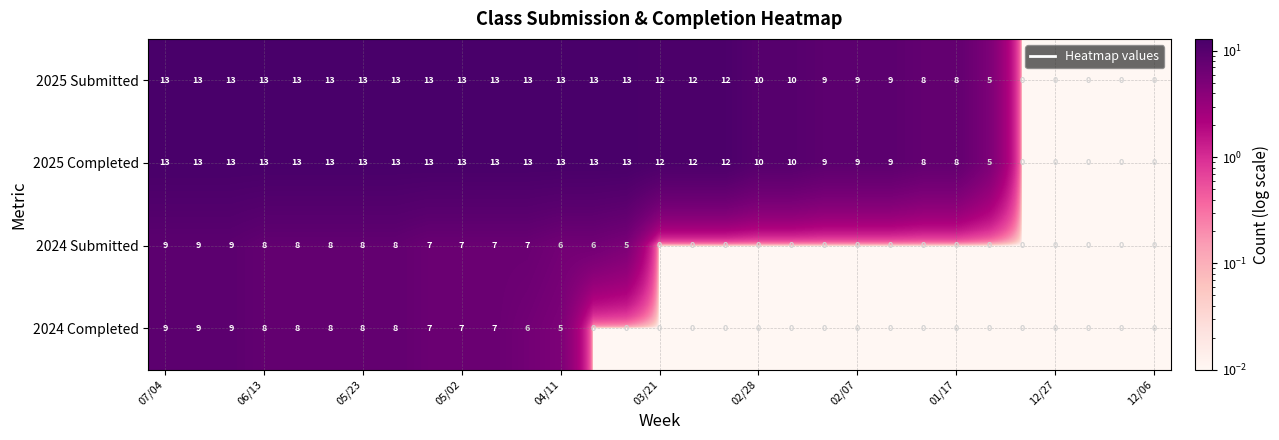

What is the sum of all 2024 Completed values?

99